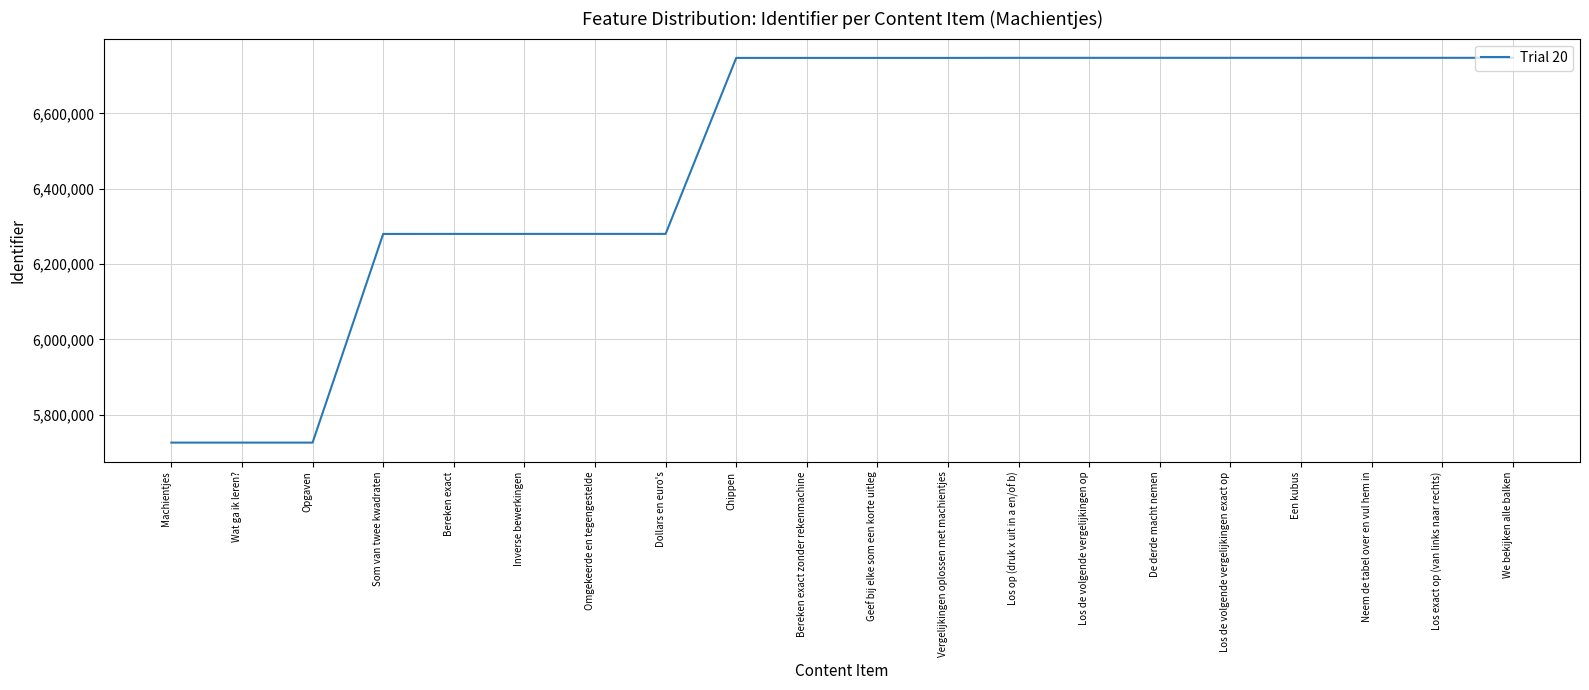

Between Machientjes and We bekijken alle balken, which is larger?

We bekijken alle balken